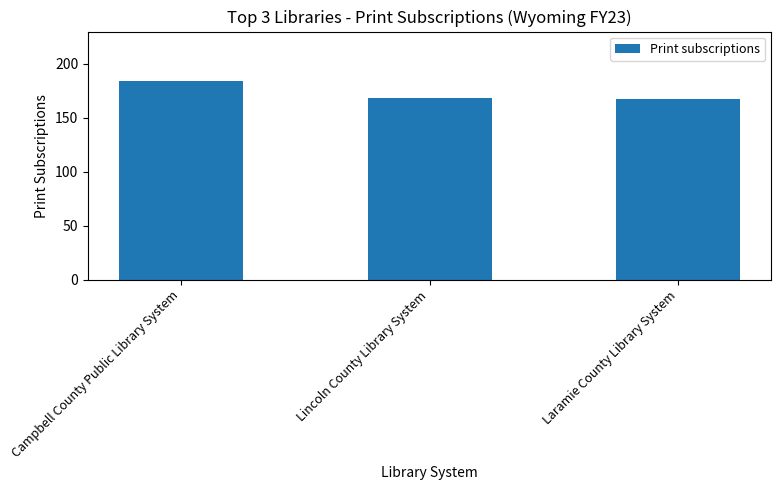

What is the ratio of the value at Lincoln County Library System to the value at Campbell County Public Library System?

0.9